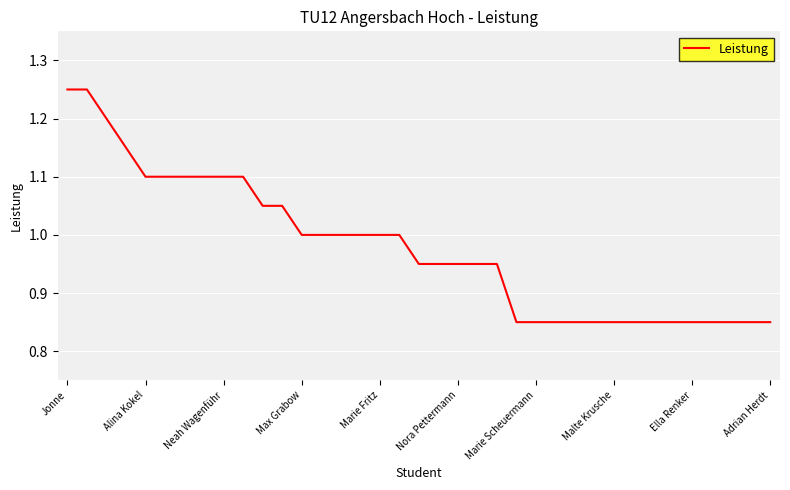

What is the difference between the maximum and minimum values?

0.4